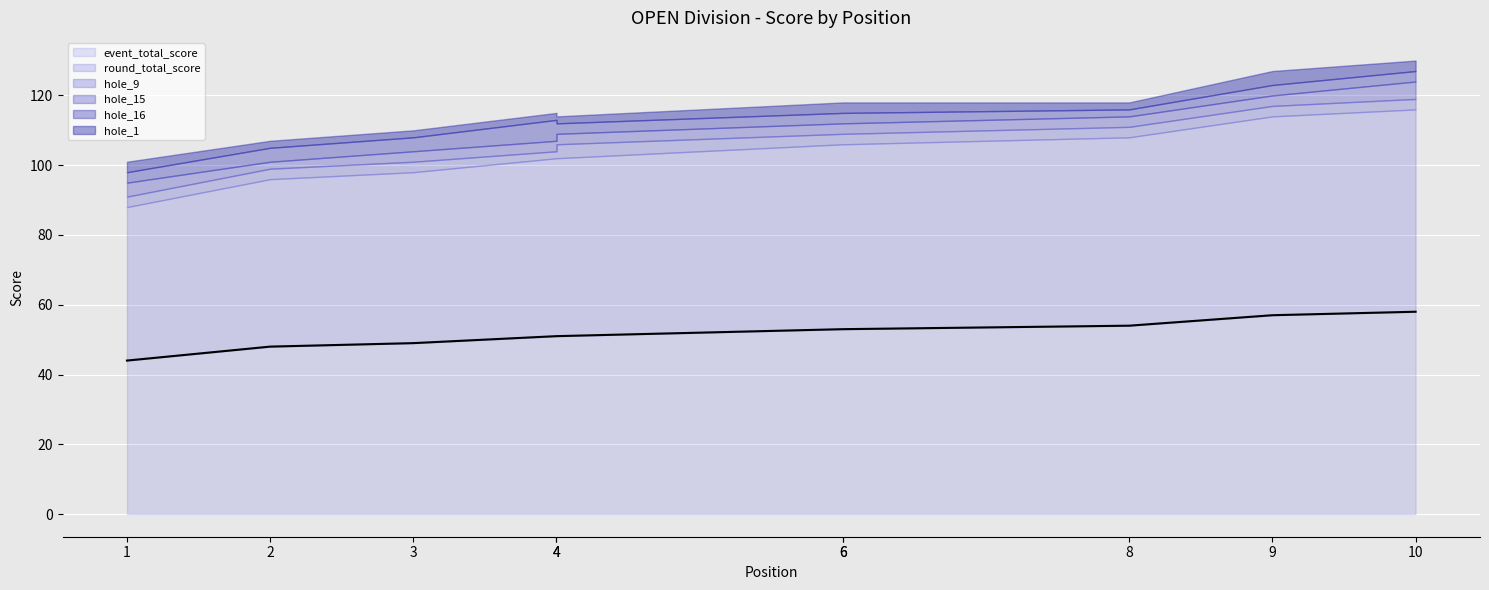

Reading right to left, transcribe all the data shown in this chart.

10=58	9=57	8=54	6=53	6=53	4=51	4=51	3=49	2=48	1=44